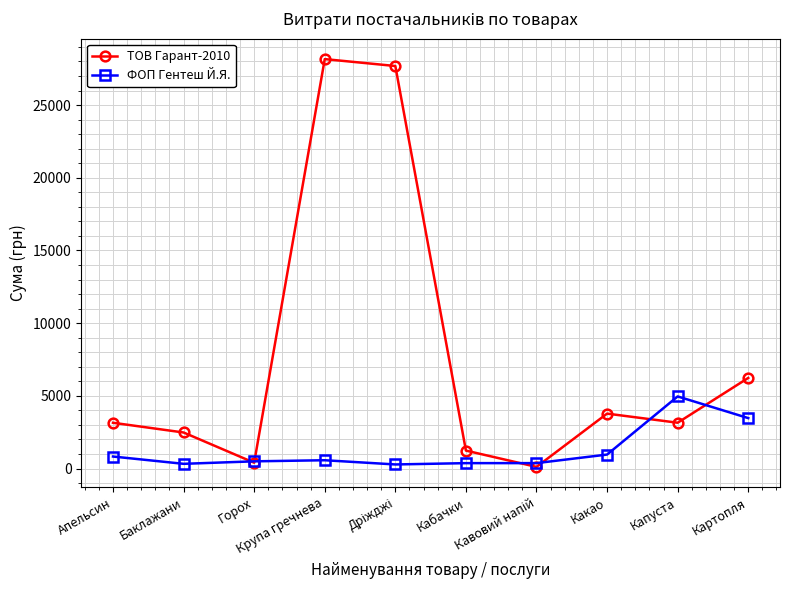

In ТОВ Гарант-2010, how many points are higher than both neighbors (excluding endpoints)?

2